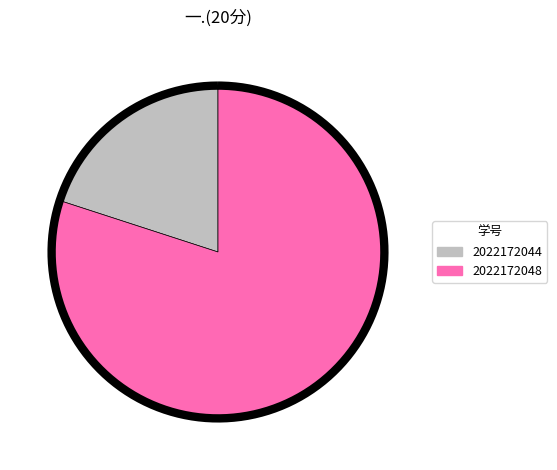

Count the number of slices in the pie.

2